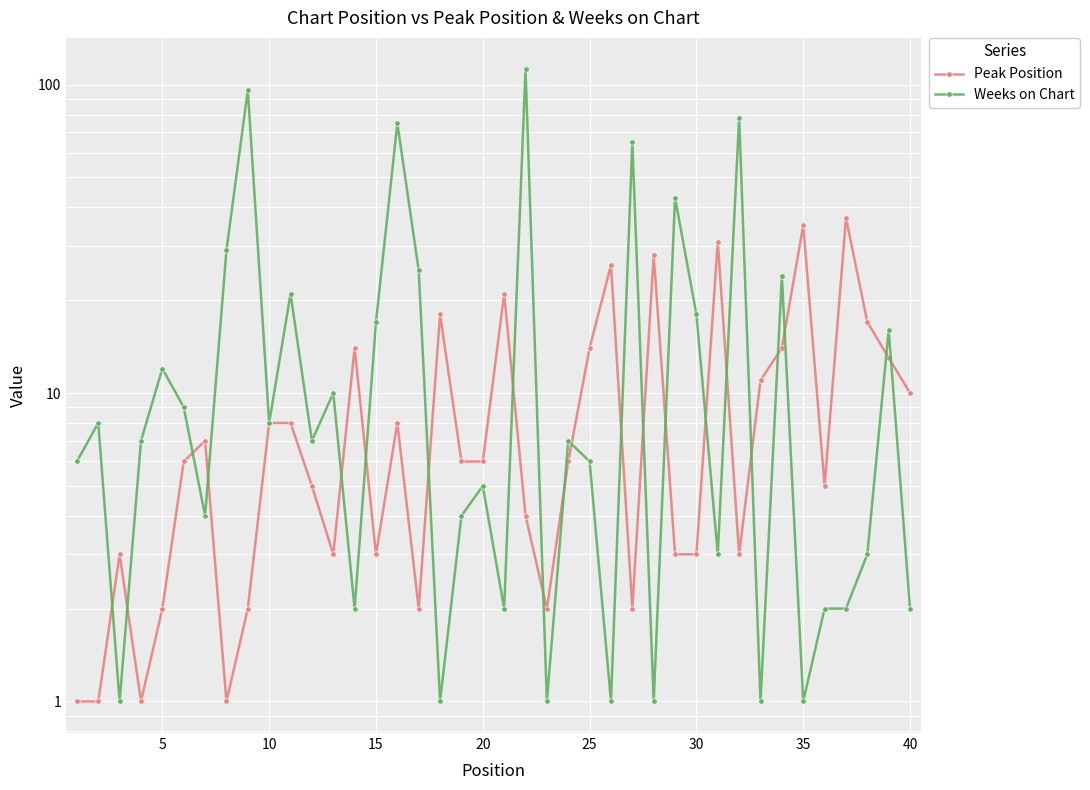

What is the value of the Peak Position point at the 19th from the left?

6